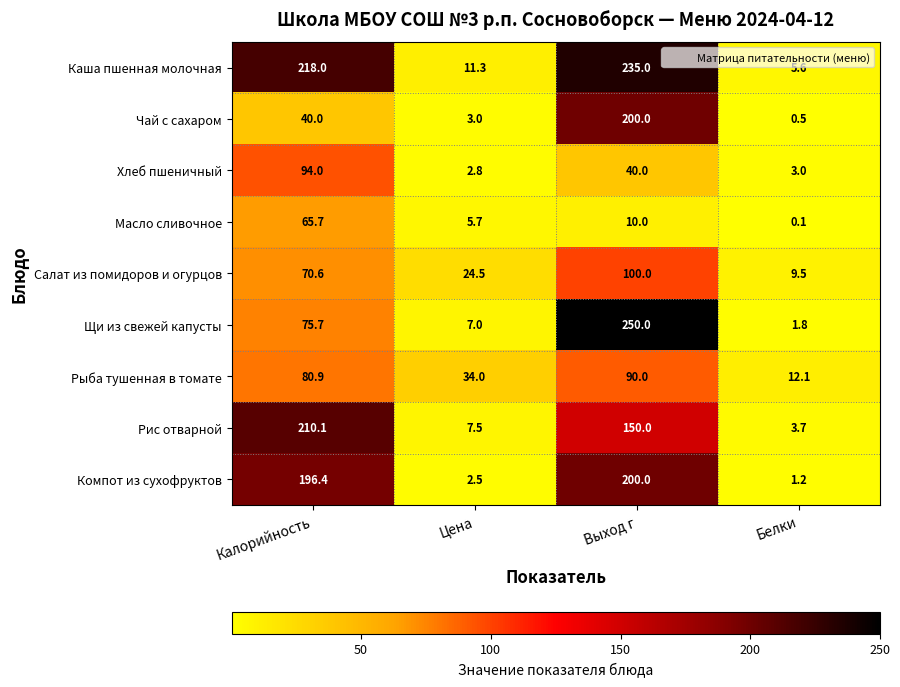

Which series changed the most between Калорийность and Цена?

Каша пшенная молочная